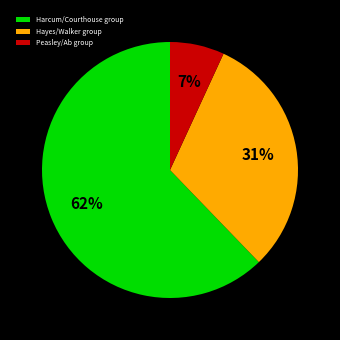

Is it true that Peasley/Ab group is 7% of the pie?

True